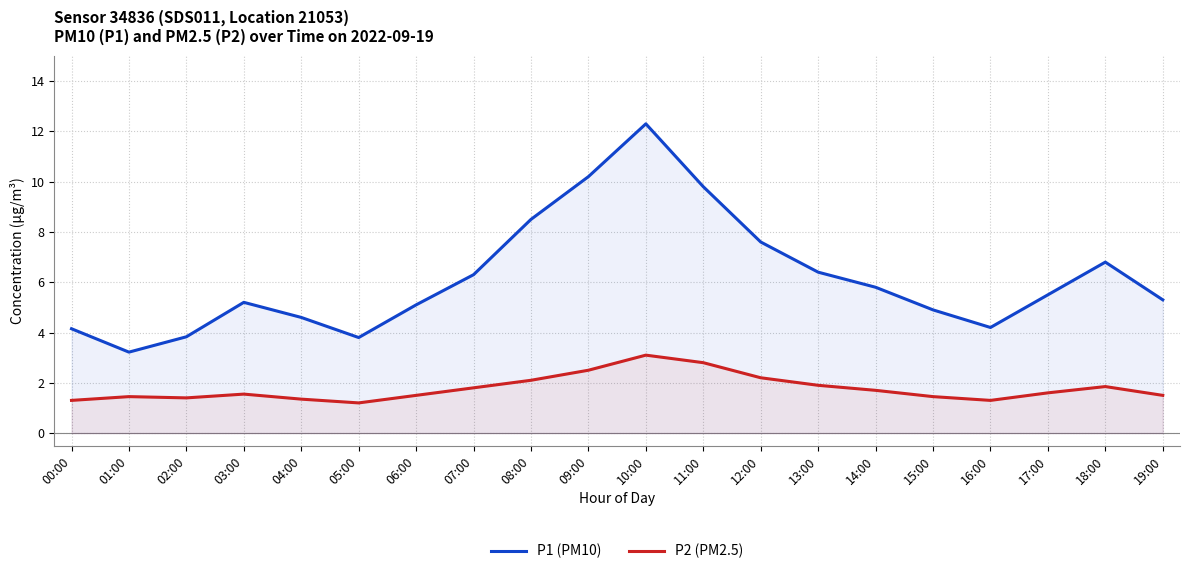

At which category does P2 (PM2.5) reach its first local peak?

01:00